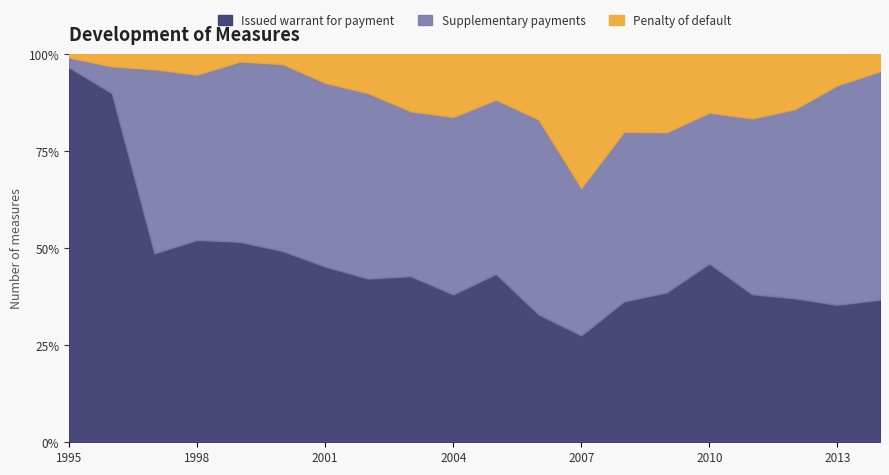

How many distinct data groups are displayed?

3